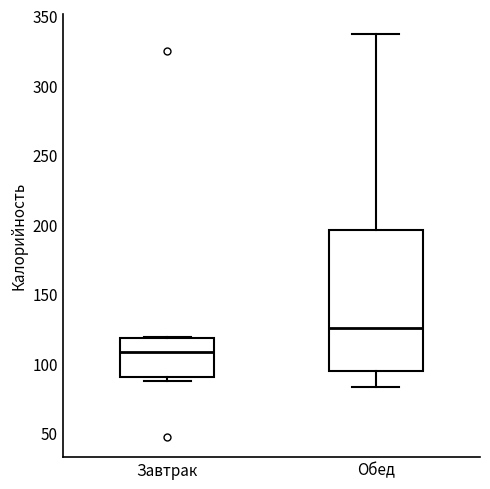

Which box's median line is the lowest?

Завтрак